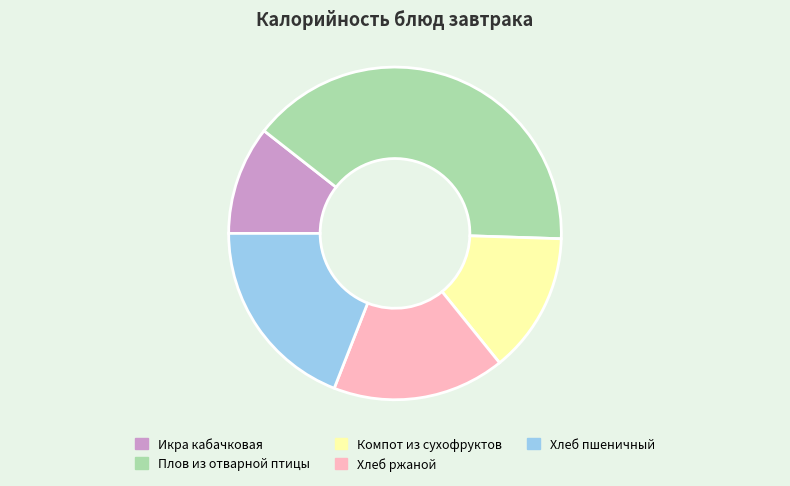

What is the largest slice in the pie chart?

Плов из отварной птицы